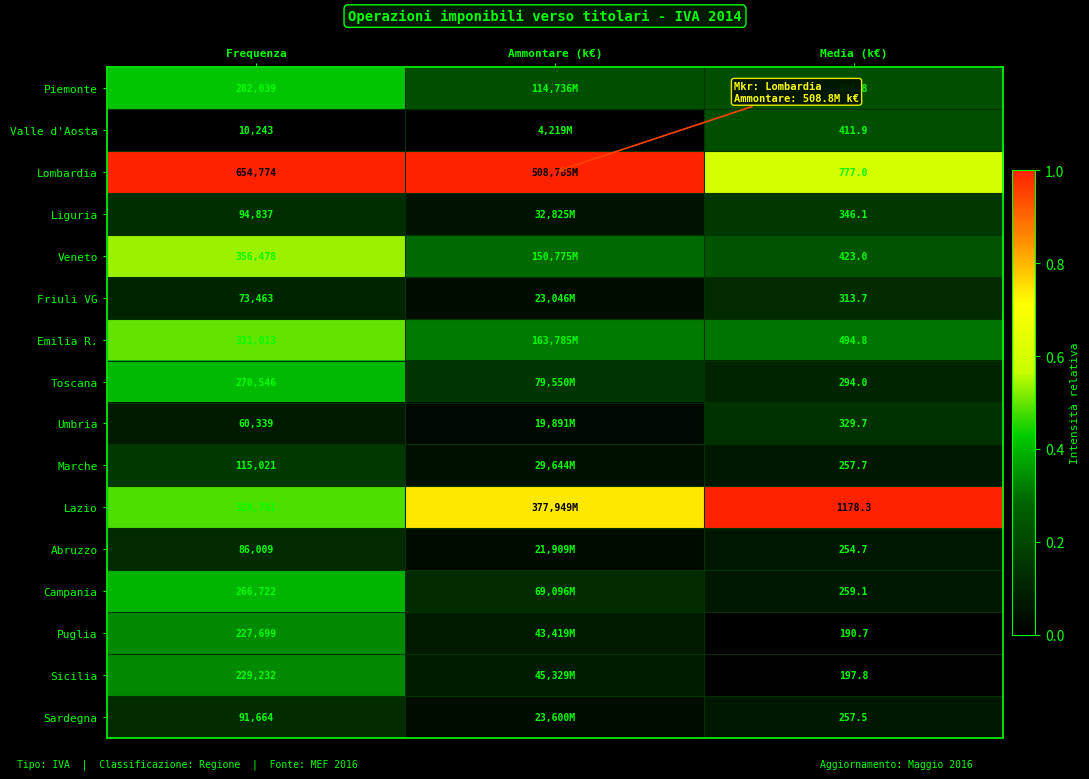

At Frequenza, list the series in order from smallest to largest.

Valle d'Aosta, Umbria, Friuli VG, Abruzzo, Sardegna, Liguria, Marche, Puglia, Sicilia, Campania, Toscana, Piemonte, Lazio, Emilia R., Veneto, Lombardia